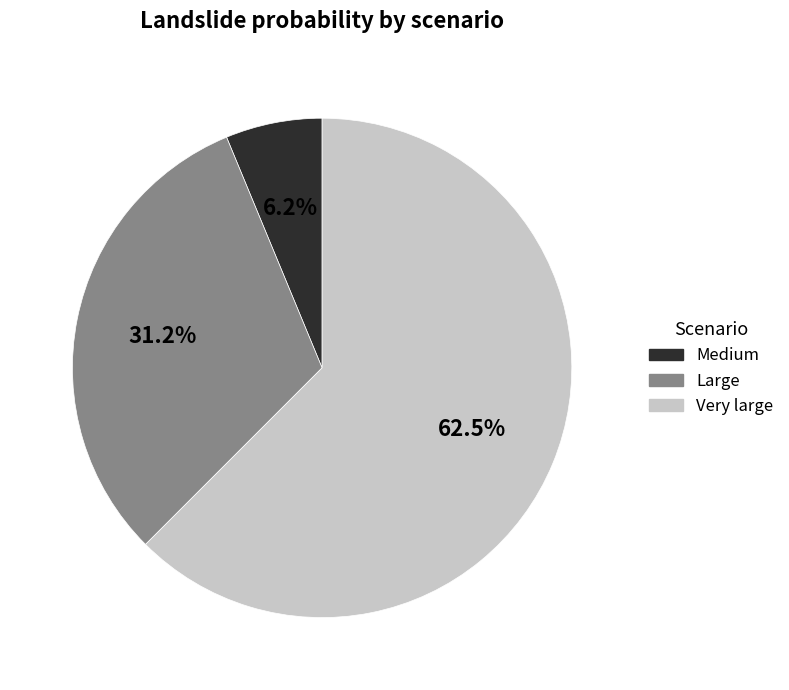

To the nearest percent, what portion does Large represent?

31%